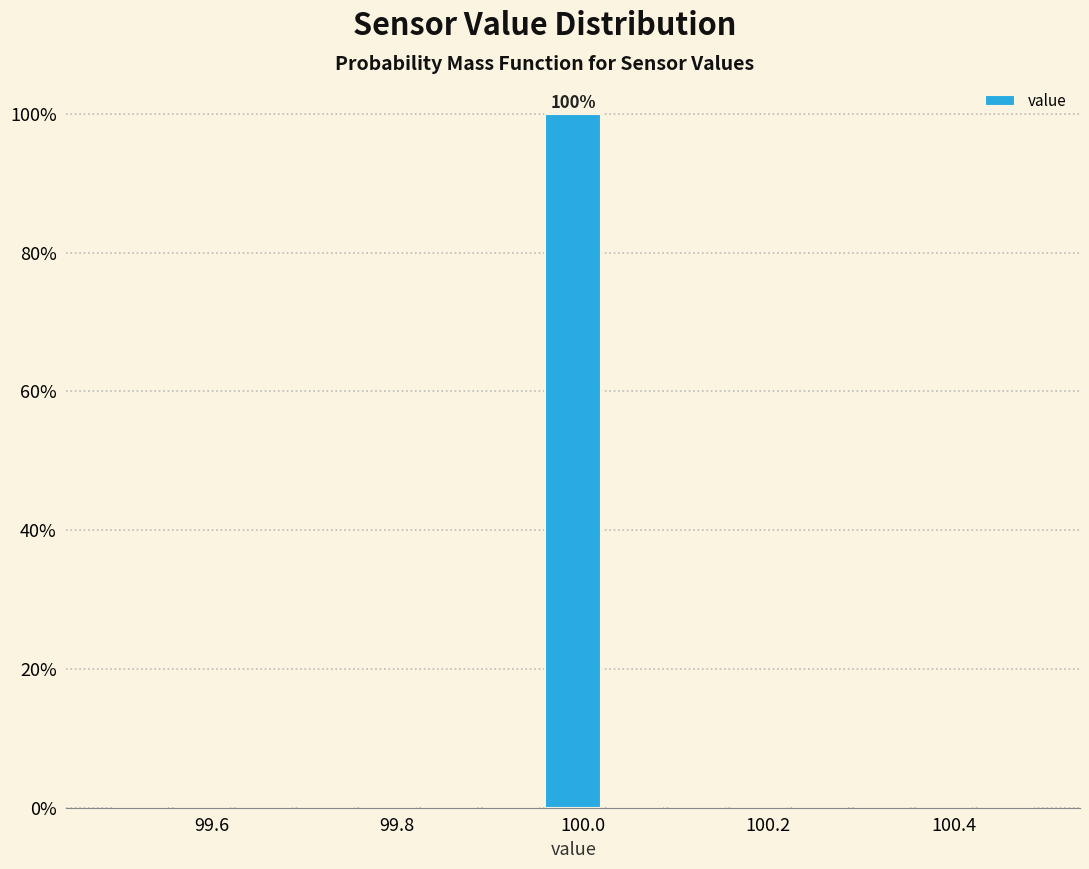

Around what value on the x-axis is the tallest bar? Give the approximate position of its centre, as read against the axis.

100.00